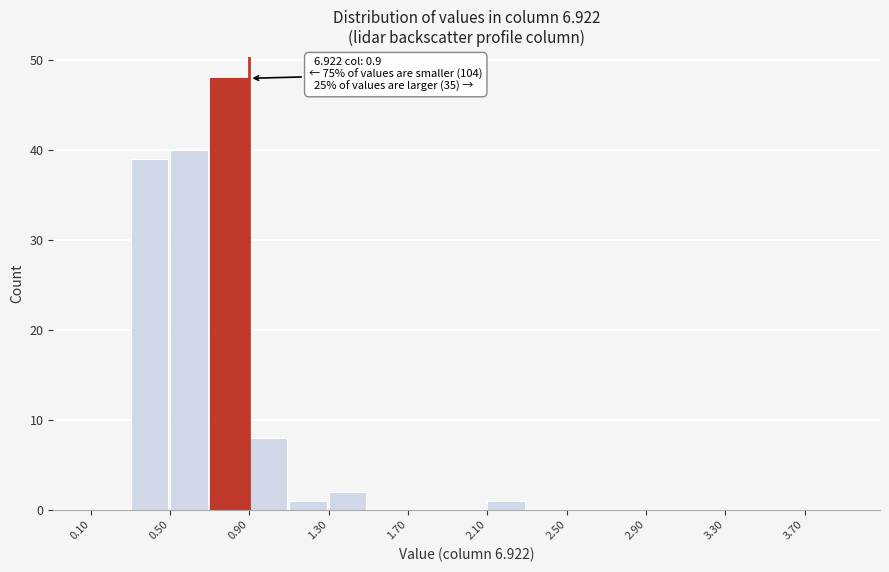

Over which range of the x-axis is the bar tallest?

0.7 to 0.9